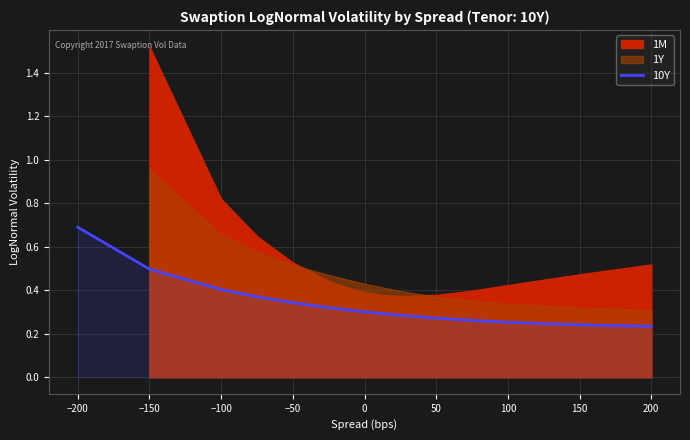

The 10Y series shows 0.4 at −100. True or false?

True